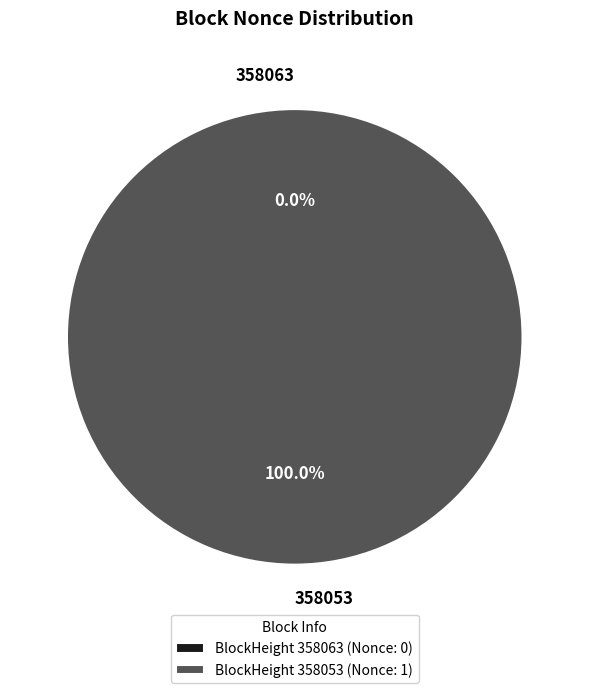

Is the sum of 358053 and 358063 greater than half?

Yes